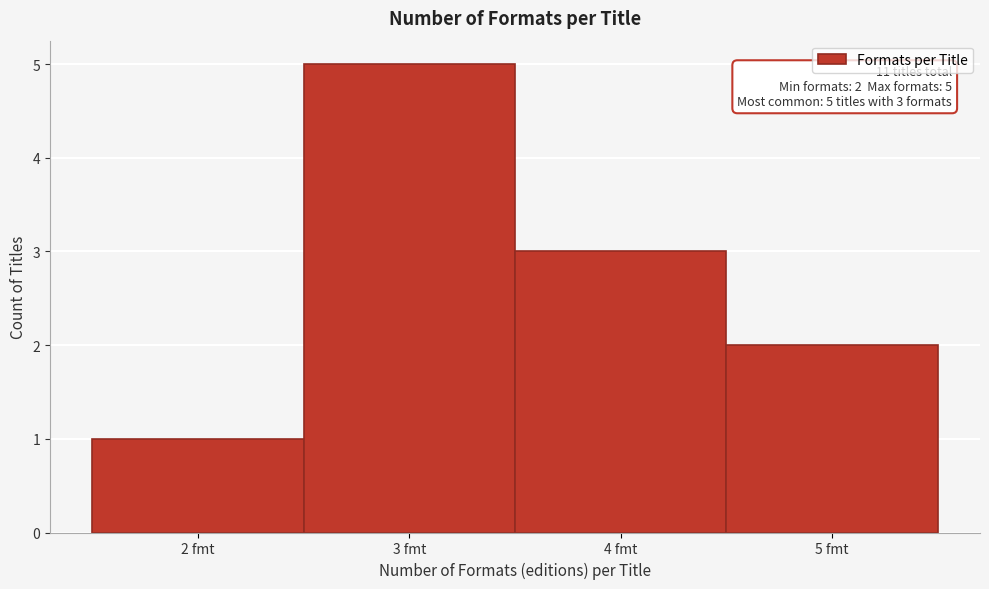

Which range on the x-axis has the tallest bar?

2.5 to 3.5